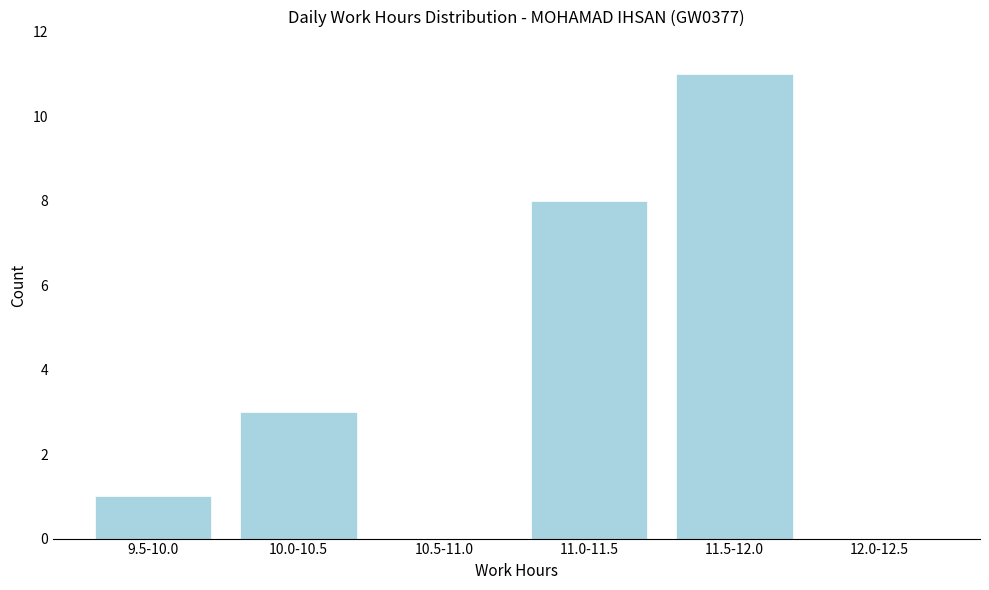

Reading left to right, what are all the values shown in this chart?

9.5-10.0=1	10.0-10.5=3	10.5-11.0=0	11.0-11.5=8	11.5-12.0=11	12.0-12.5=0